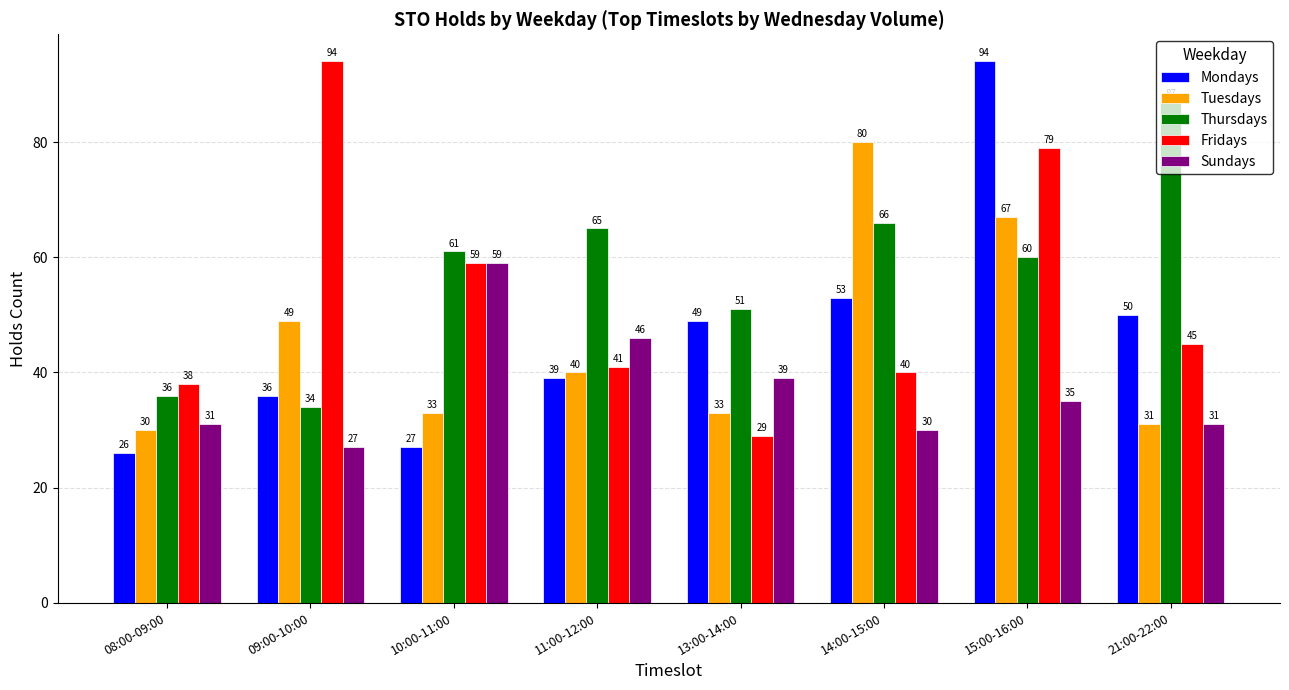

What is the spread (max minus min) of values at 13:00-14:00?

22